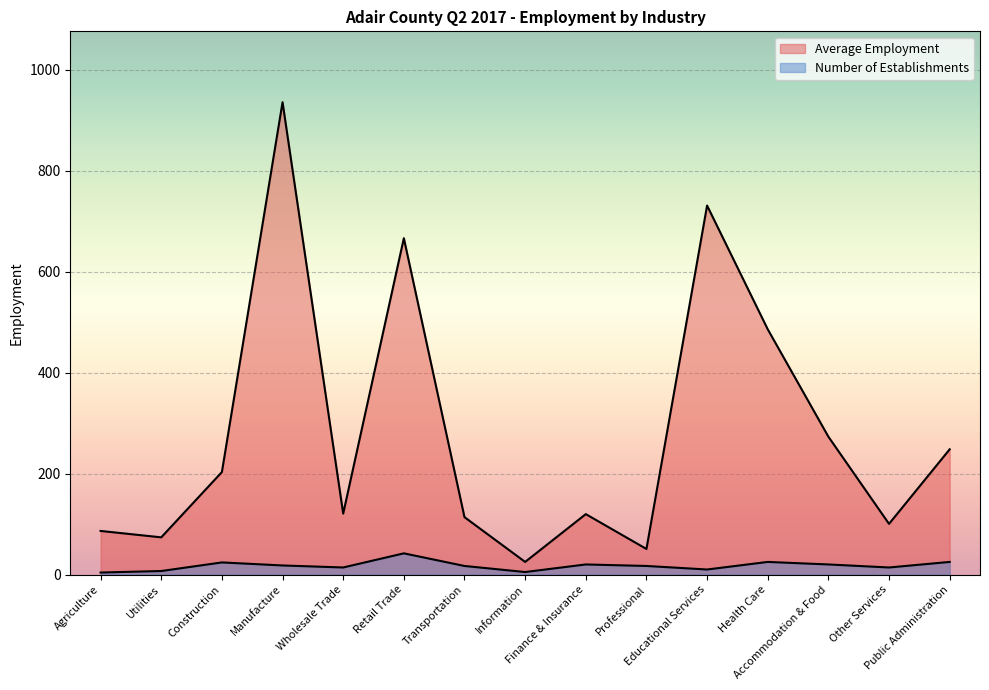

Which series has the largest total across all categories?

Average Employment